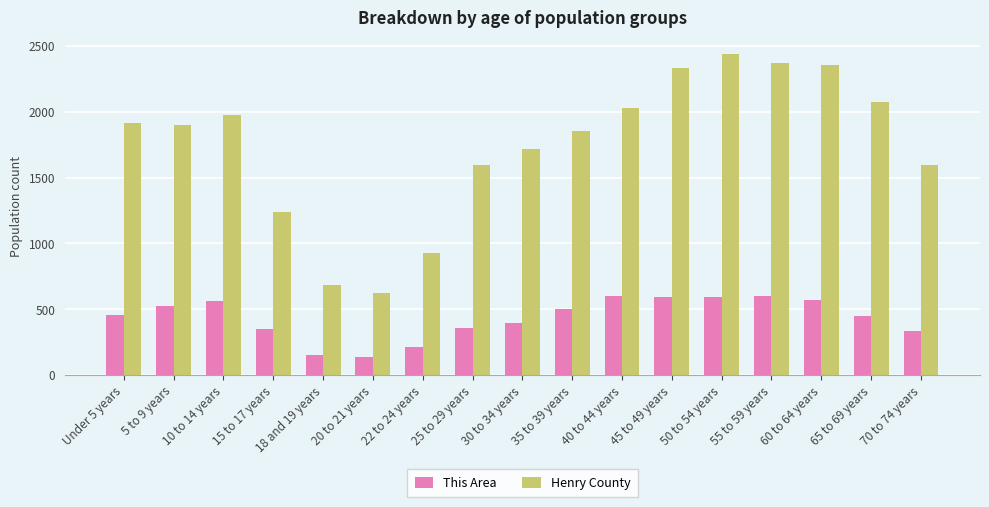

What is the minimum value for Henry County?

623